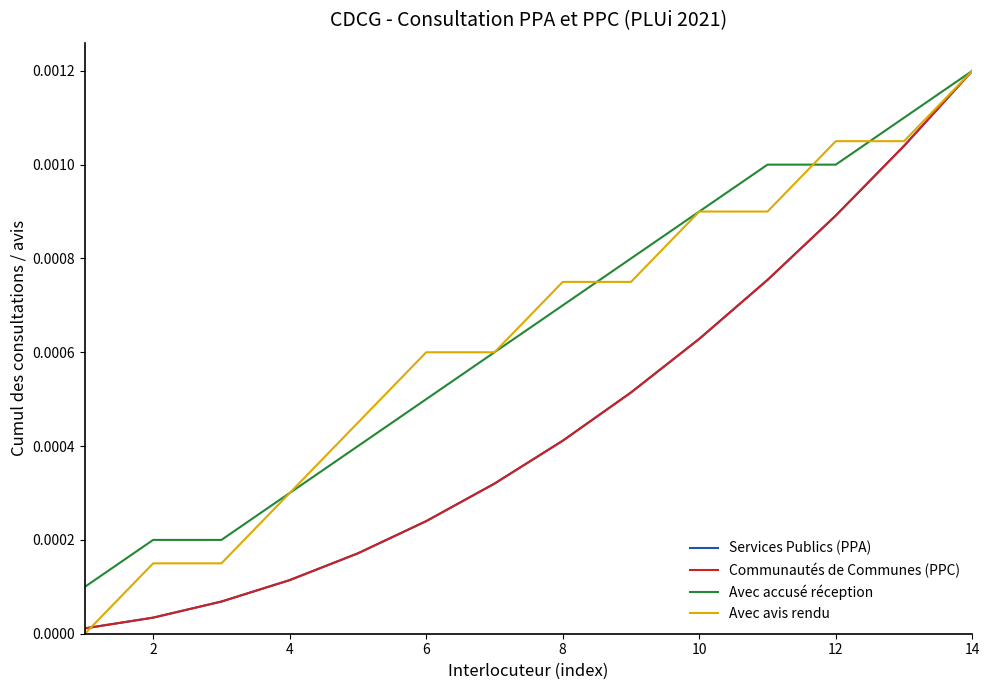

Rank the series by their maximum value, from highest to lowest.

Services Publics (PPA), Communautés de Communes (PPC), Avec accusé réception, Avec avis rendu